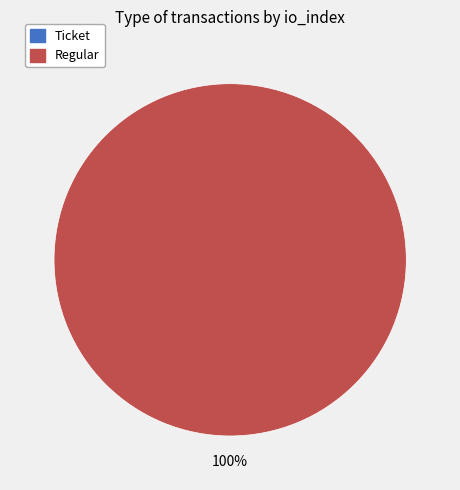

Which has a higher value, Ticket or Regular?

Regular